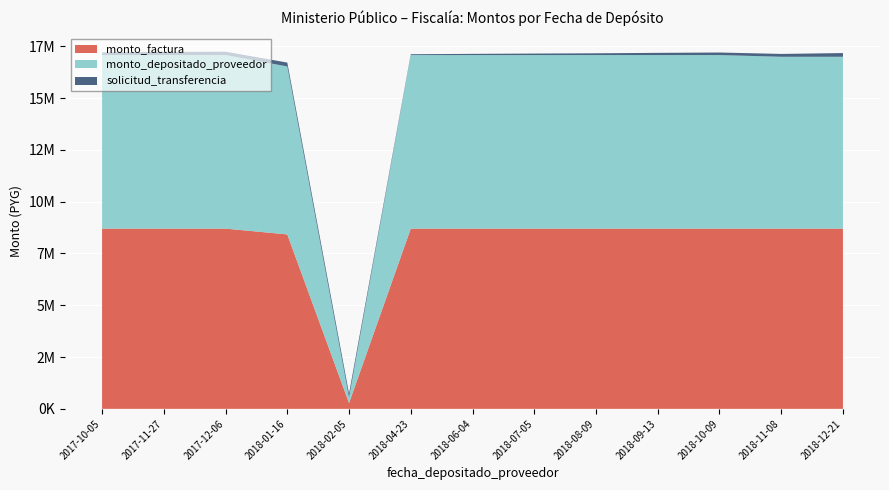

Reading left to right, transcribe all the data shown in this chart.

monto_factura: 8700000	8700000	8700000	8419874	280126	8700000	8700000	8700000	8700000	8700000	8700000	8700000	8700000
monto_depositado_proveedor: 8377520	8377520	8377520	8107777	269742	8377520	8377520	8377520	8377520	8377520	8377520	8294994	8294994
solicitud_transferencia: 129188	154655	162142	187592	187590	40154	58031	72592	85662	106614	123218	137209	179229